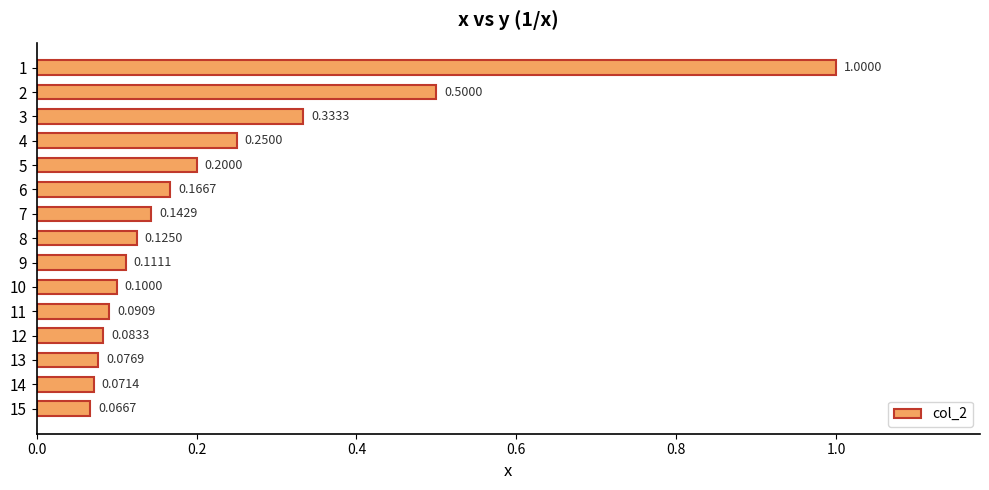

What is the sum of all values?

3.3